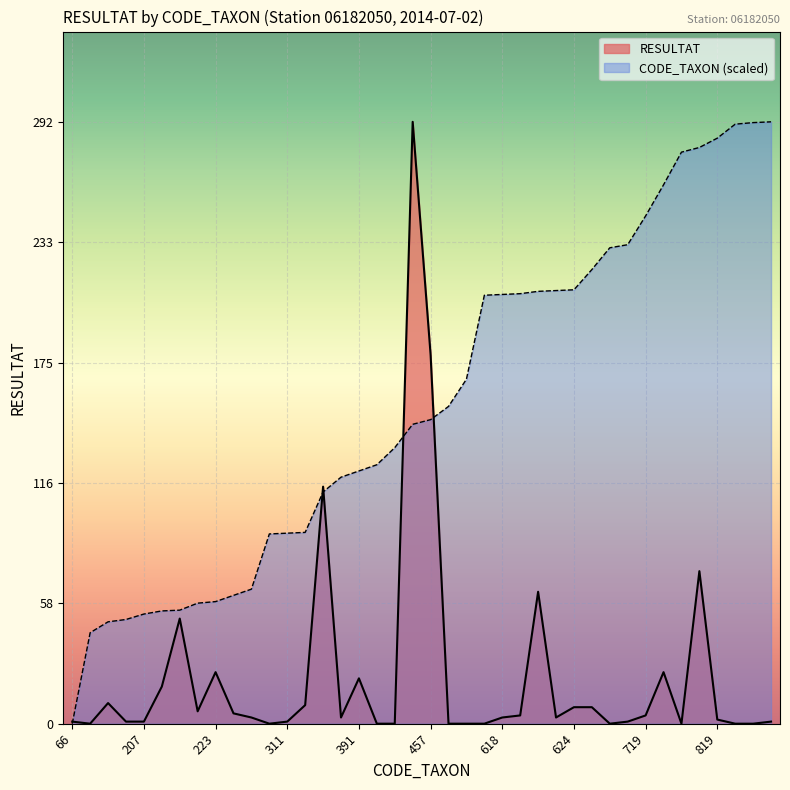

Which label corresponds to the largest value in the chart?

451